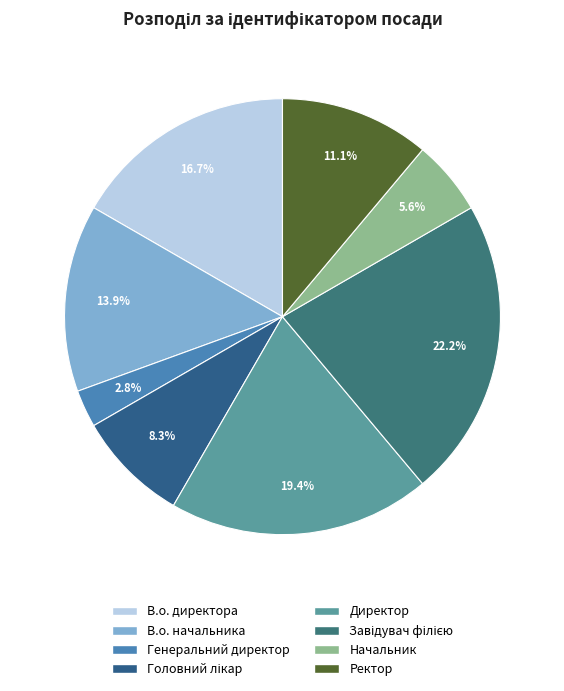

To the nearest percent, what is the difference between the В.о. директора and Директор slice percentages?

3%